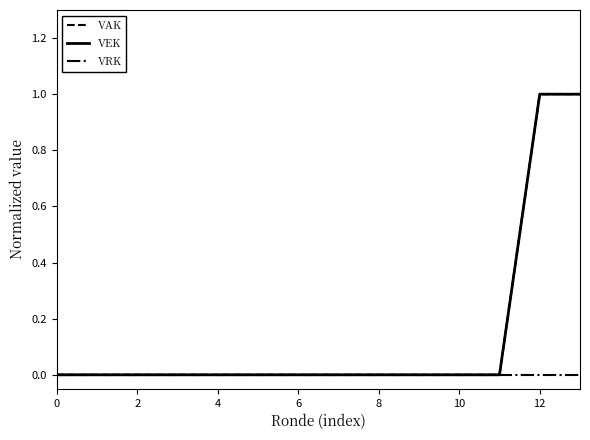

True or false: VAK has more than 0 interior local peaks.

False